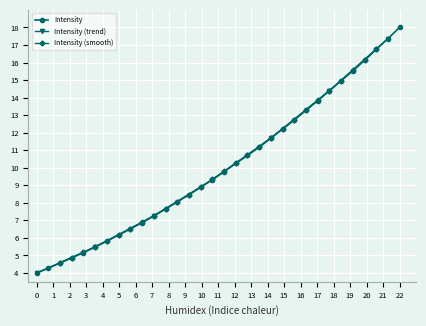

Approximately how many times larger is the value at 220.7354 compared to 221.3083?

0.9